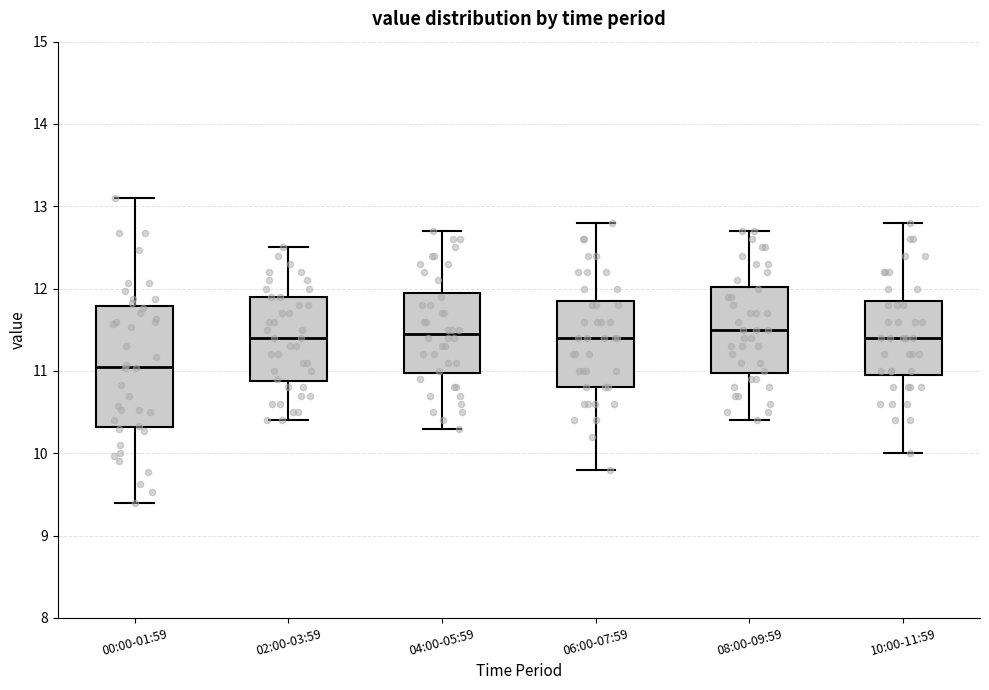

Reading left to right, read every box against the y-axis: the position of its median line, the range the box covers, and the ends of its whiskers. The values are not printed on the chart, so give them approximately, as read against the axis.

00:00-01:59: median 11.1, box 10.3 to 11.8, whiskers 9.4 to 13.1
02:00-03:59: median 11.4, box 10.9 to 11.9, whiskers 10.4 to 12.5
04:00-05:59: median 11.5, box 11.0 to 12.0, whiskers 10.3 to 12.7
06:00-07:59: median 11.4, box 10.8 to 11.9, whiskers 9.8 to 12.8
08:00-09:59: median 11.5, box 11.0 to 12.0, whiskers 10.4 to 12.7
10:00-11:59: median 11.4, box 11.0 to 11.9, whiskers 10.0 to 12.8